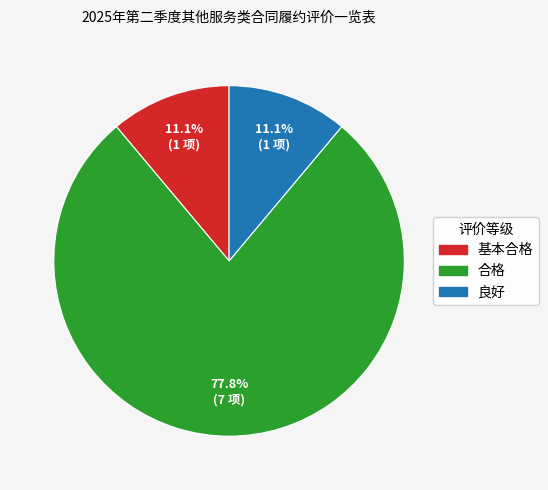

How many slices are in this pie chart?

3